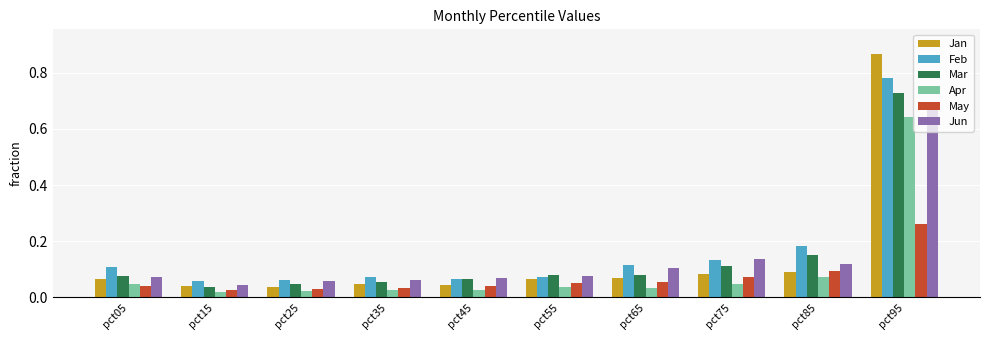

True or false: Jun has a value of 0.1 at pct45.

True